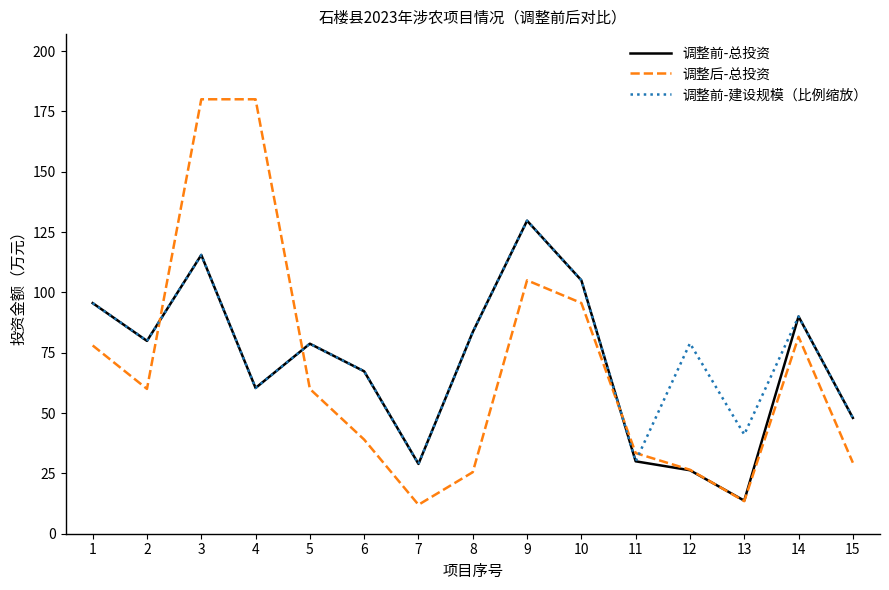

At which category is the sum across all series the highest?

3